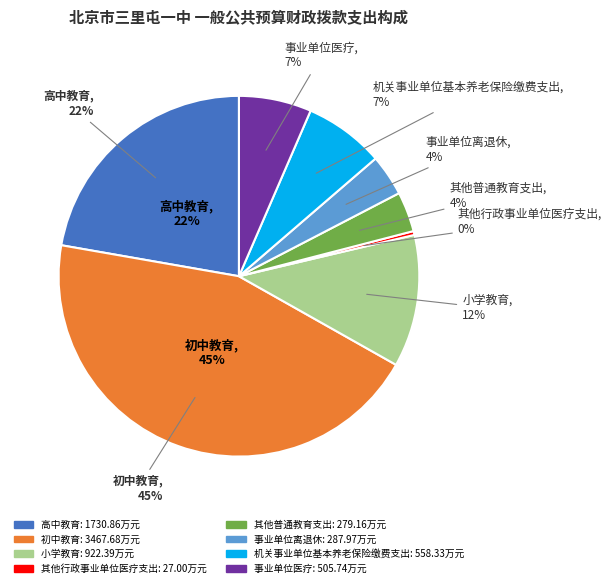

What percentage do 高中教育 and 小学教育 together represent?

34.1%